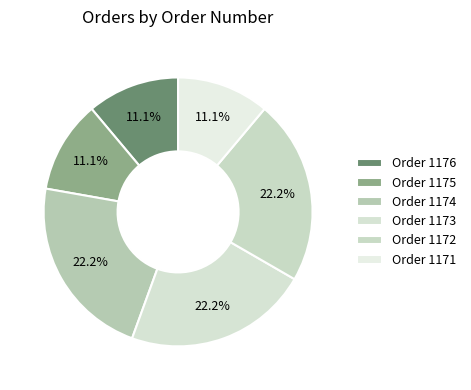

Count the number of slices in the pie.

6